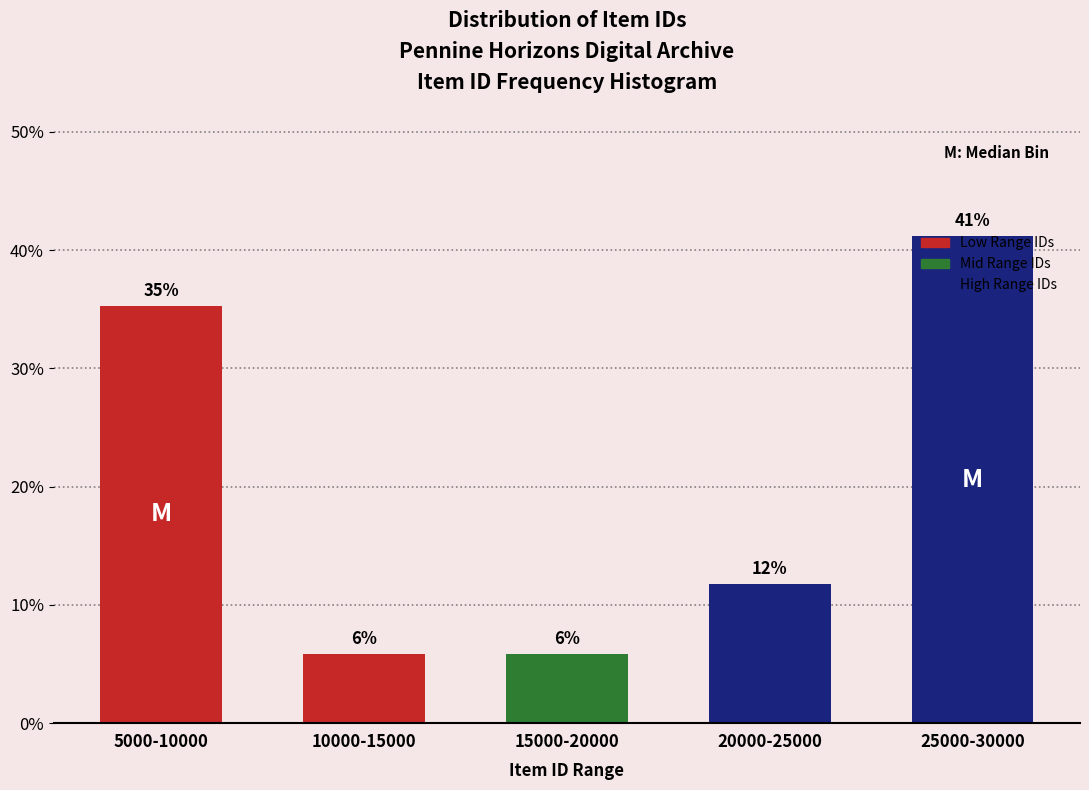

Does the chart contain any negative values?

No